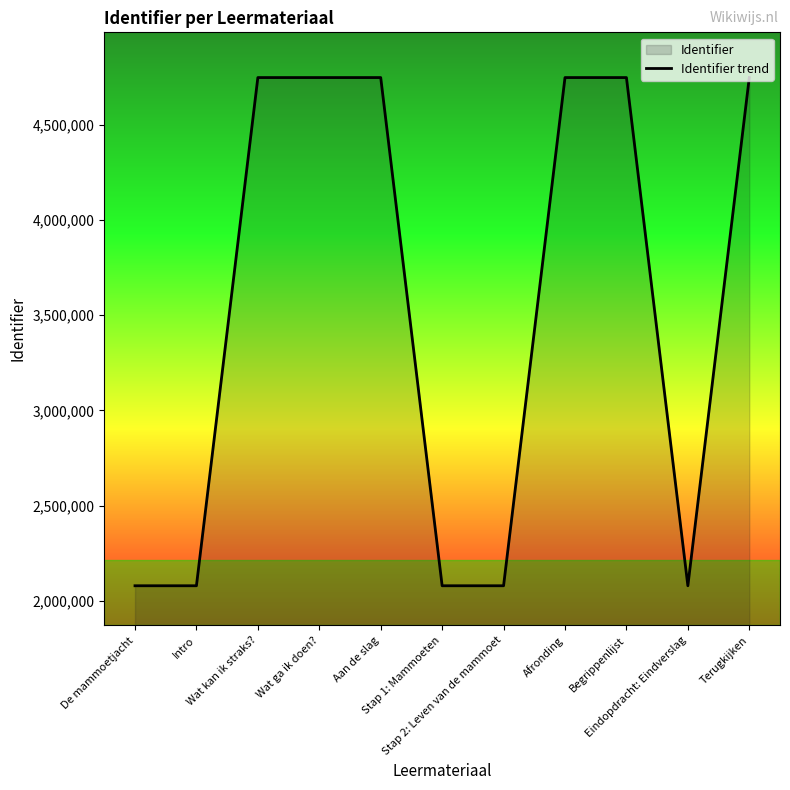

Reading left to right, list all the values displayed in this chart.

2079962	2079963	4746873	4746875	4746876	2079970	2079973	4746882	4746883	2079975	4746886